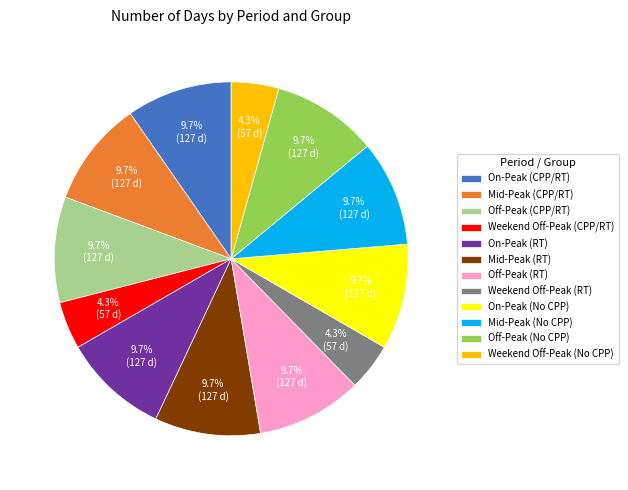

To the nearest percent, what percentage of the pie is Off-Peak (No CPP)?

10%